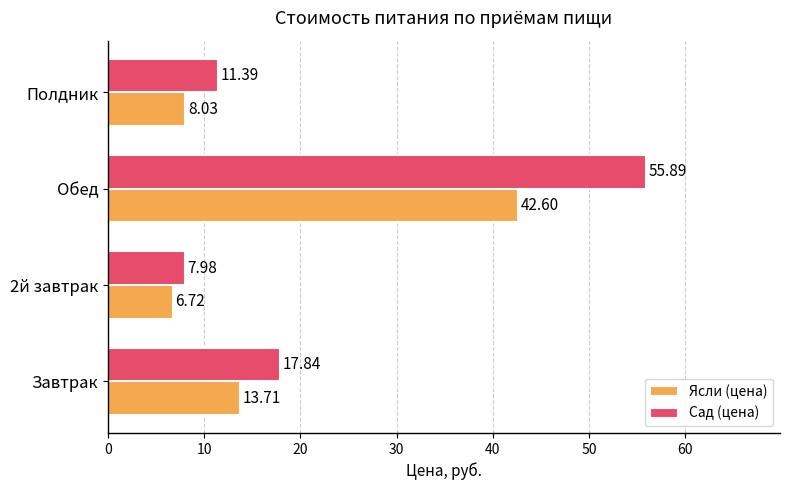

Between Обед and Полдник, which series saw the biggest shift?

Сад (цена)